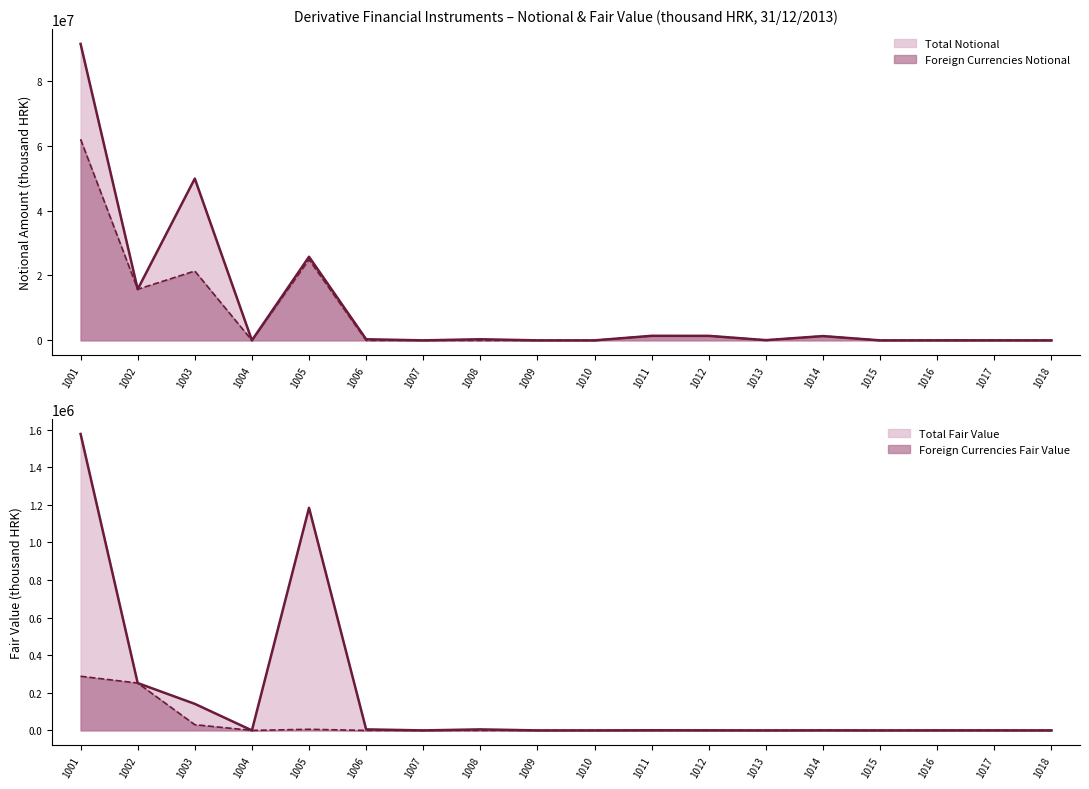

What is the sum of the Total Notional values at 1017 and 1014?

1333390